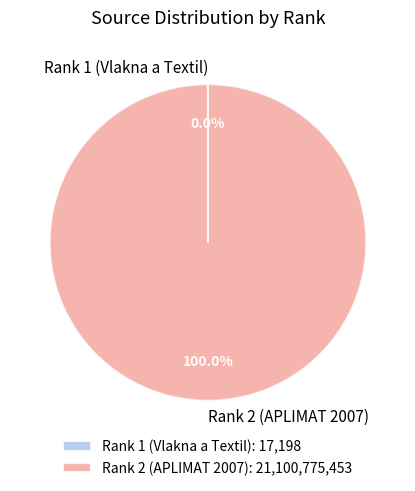

Is there any slice that represents more than half of the pie?

Yes